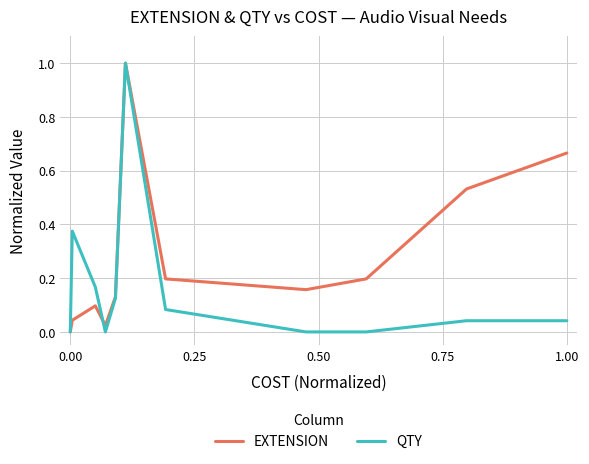

What is the highest value of the EXTENSION series?

1.0